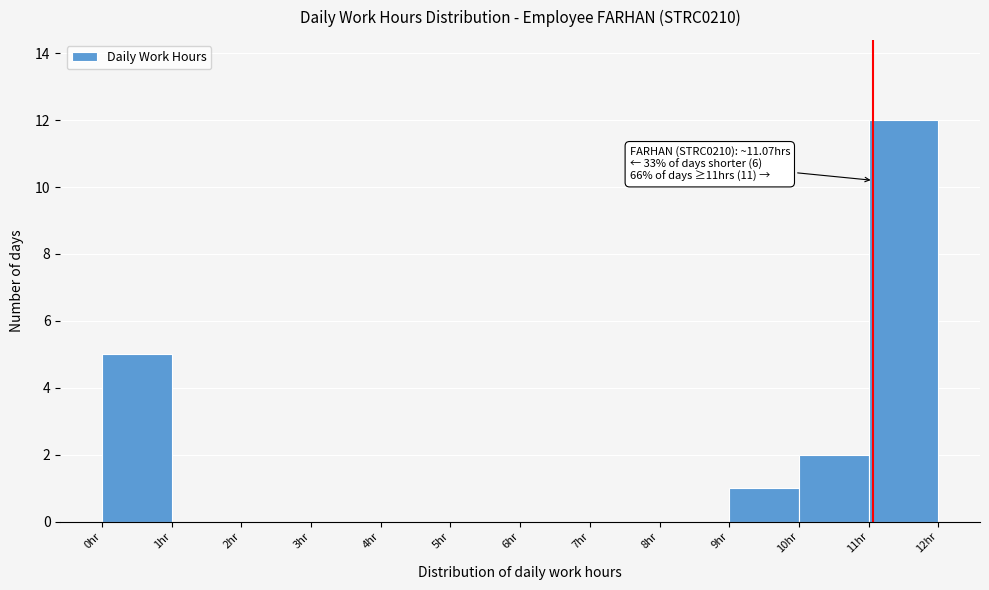

Over which range of the x-axis is the bar tallest?

11 to 12